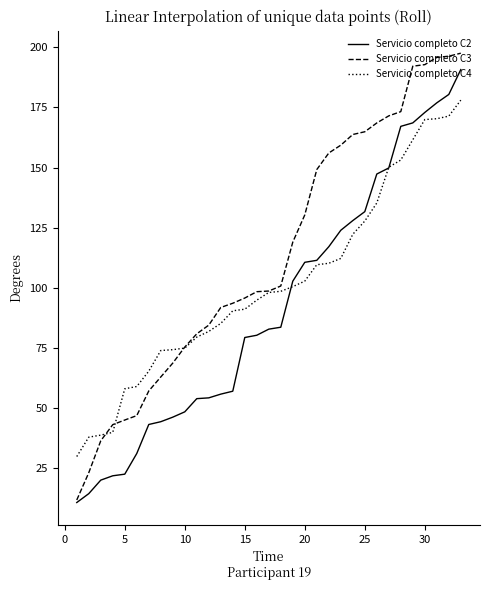

Does the chart display data point markers on the line(s)?

No